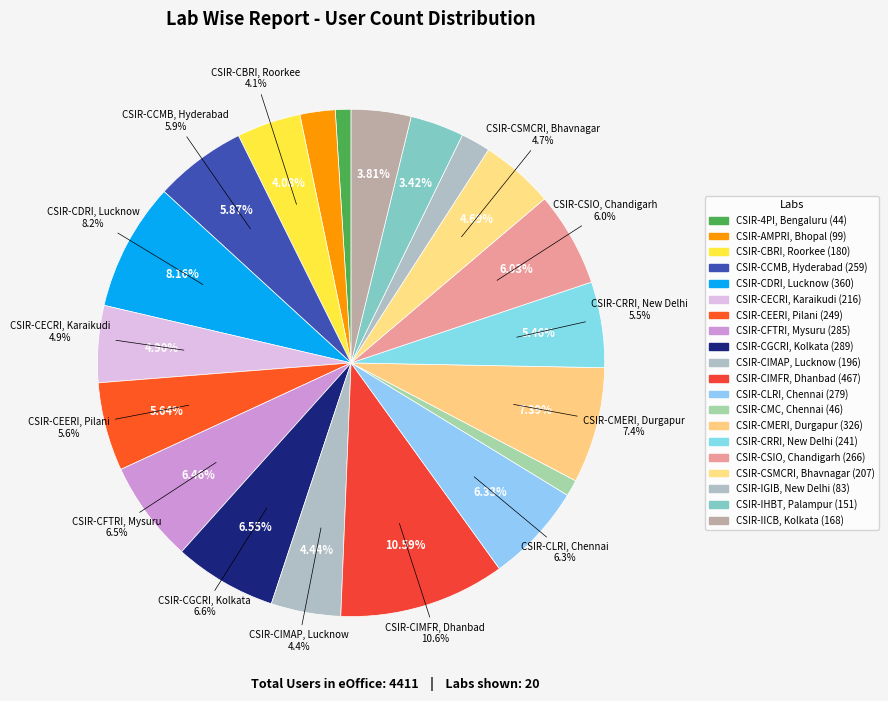

Is the sum of CSIR-CFTRI, Mysuru and CSIR-CMERI, Durgapur greater than half?

No